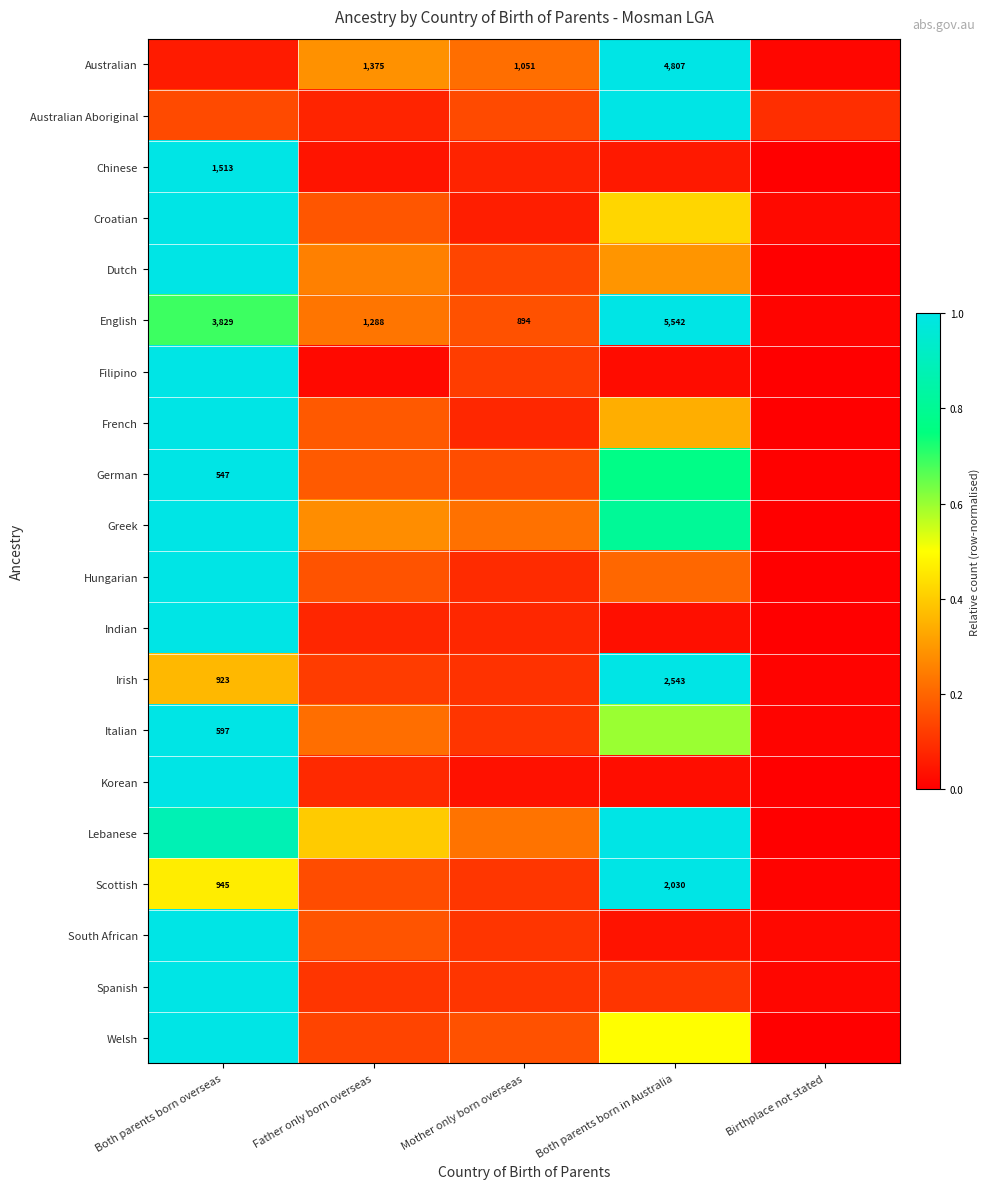

At how many categories does at least one series exceed 0?

5